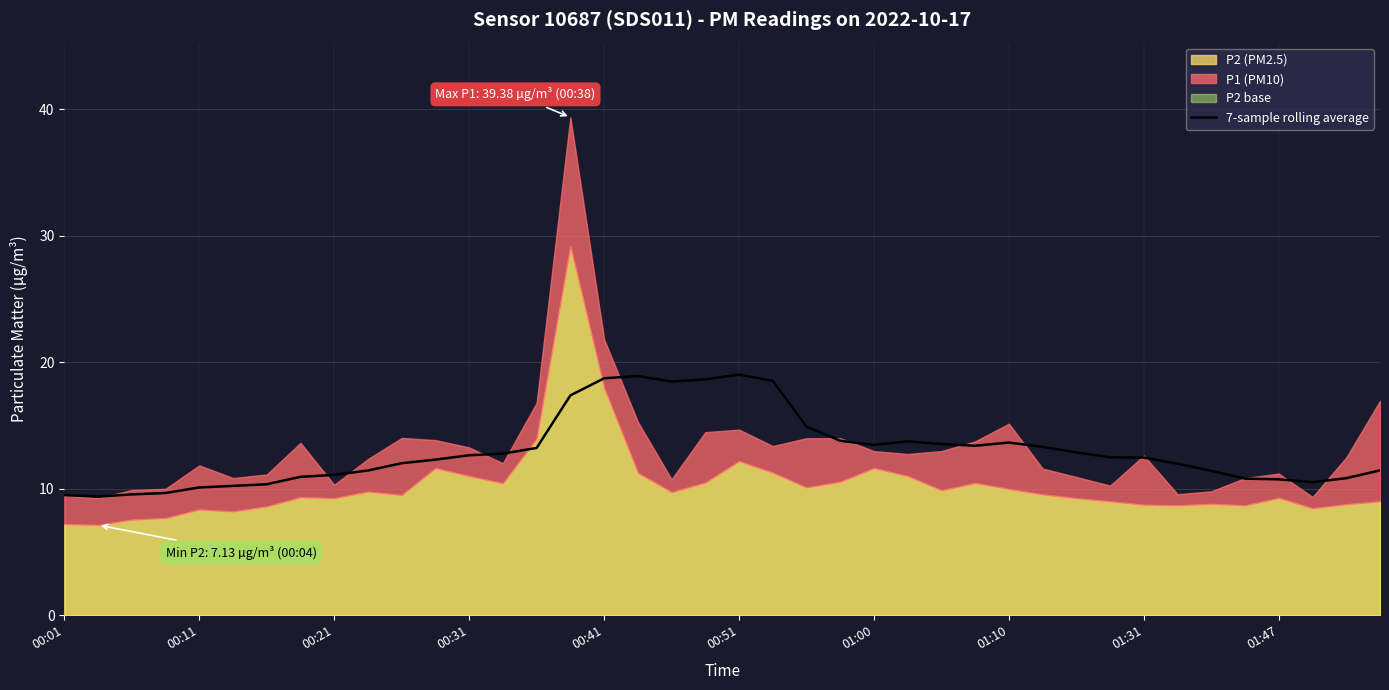

What is the maximum value for 7-sample rolling average?

19.0